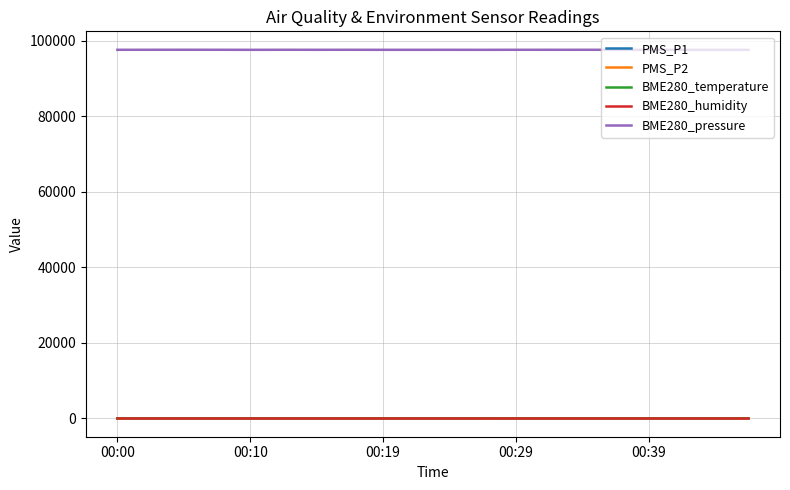

Which series has the largest total across all categories?

BME280_pressure